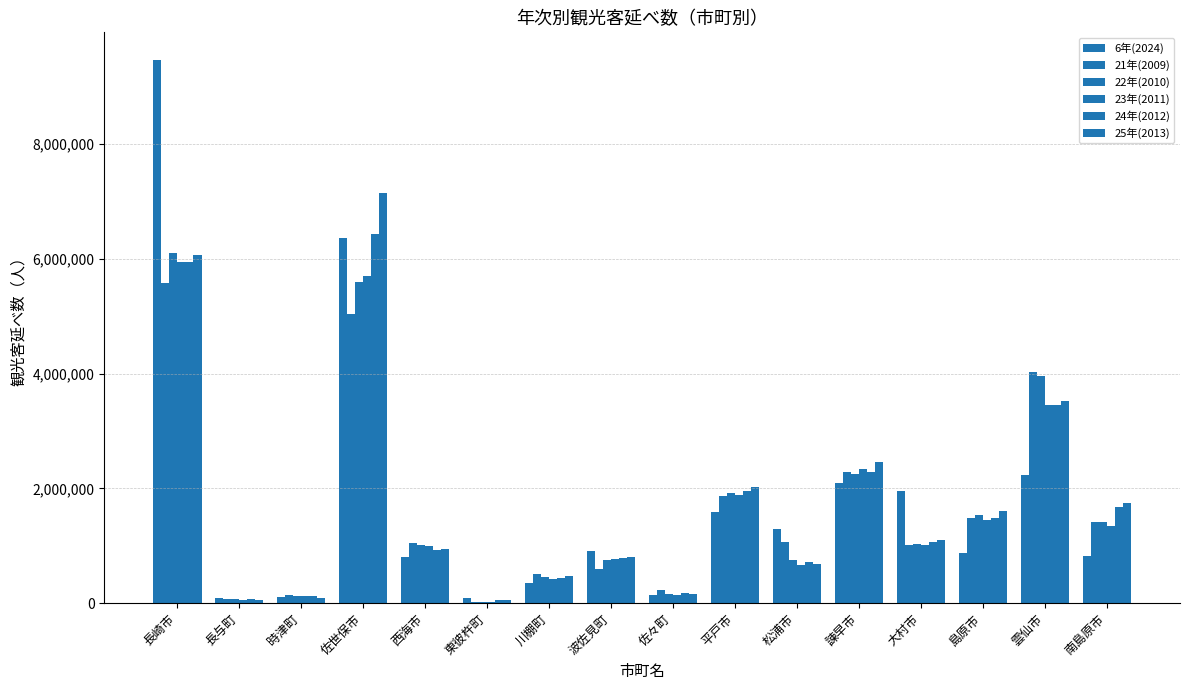

At how many categories does at least one series exceed 1340454?

8